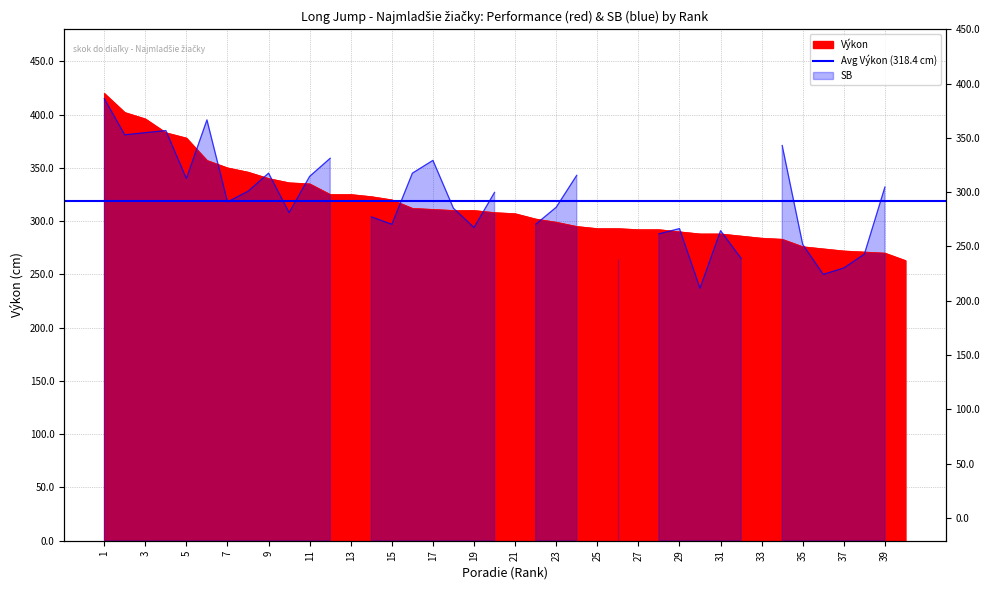

At which category does the chart reach its peak across all series?

1